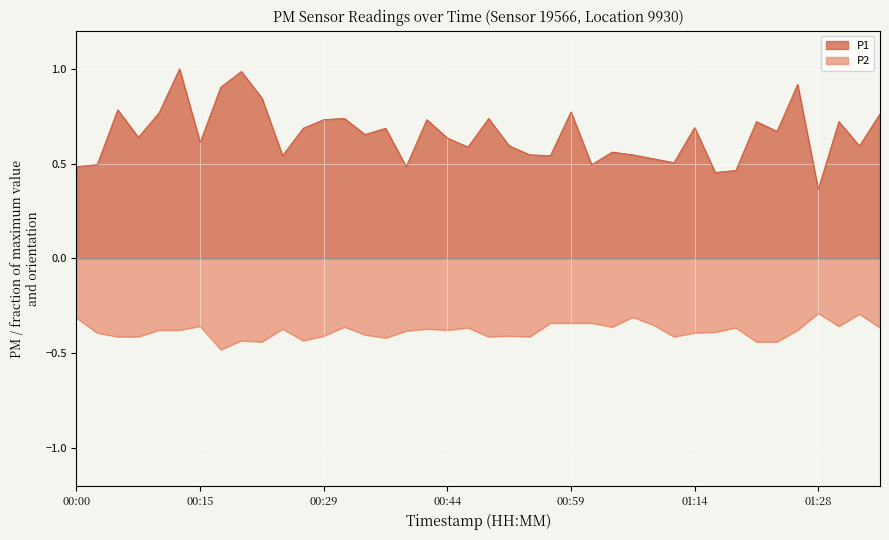

At which label does P2 reach its peak?

01:28